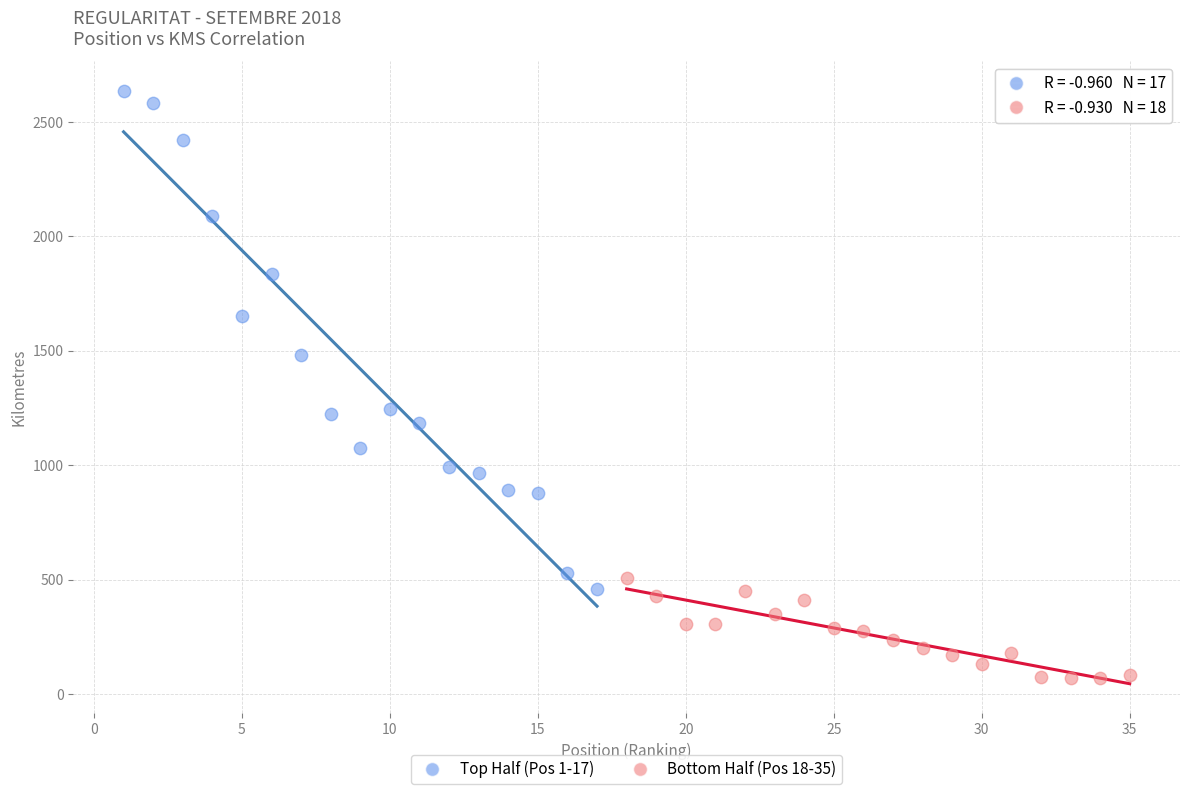

Which series has the widest spread of Y values?

Top Half (Pos 1-17)